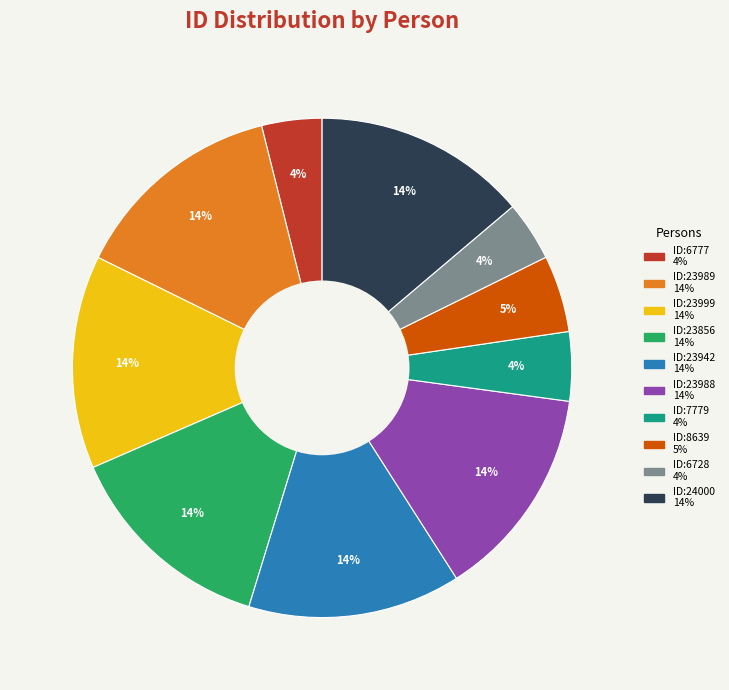

To the nearest percent, what is the average slice percentage?

10%